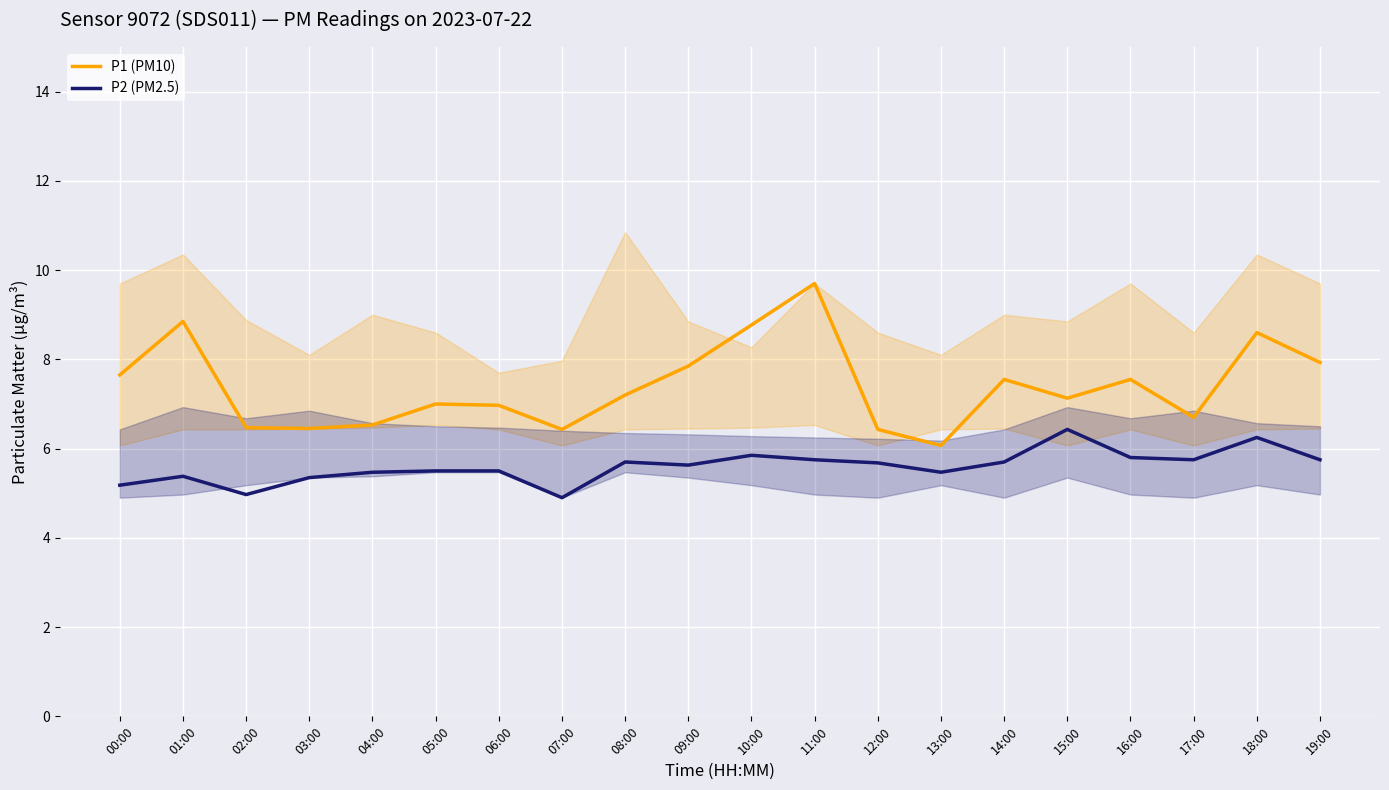

What is the value of the P2 (PM2.5) point at the 14th from the left?

5.5